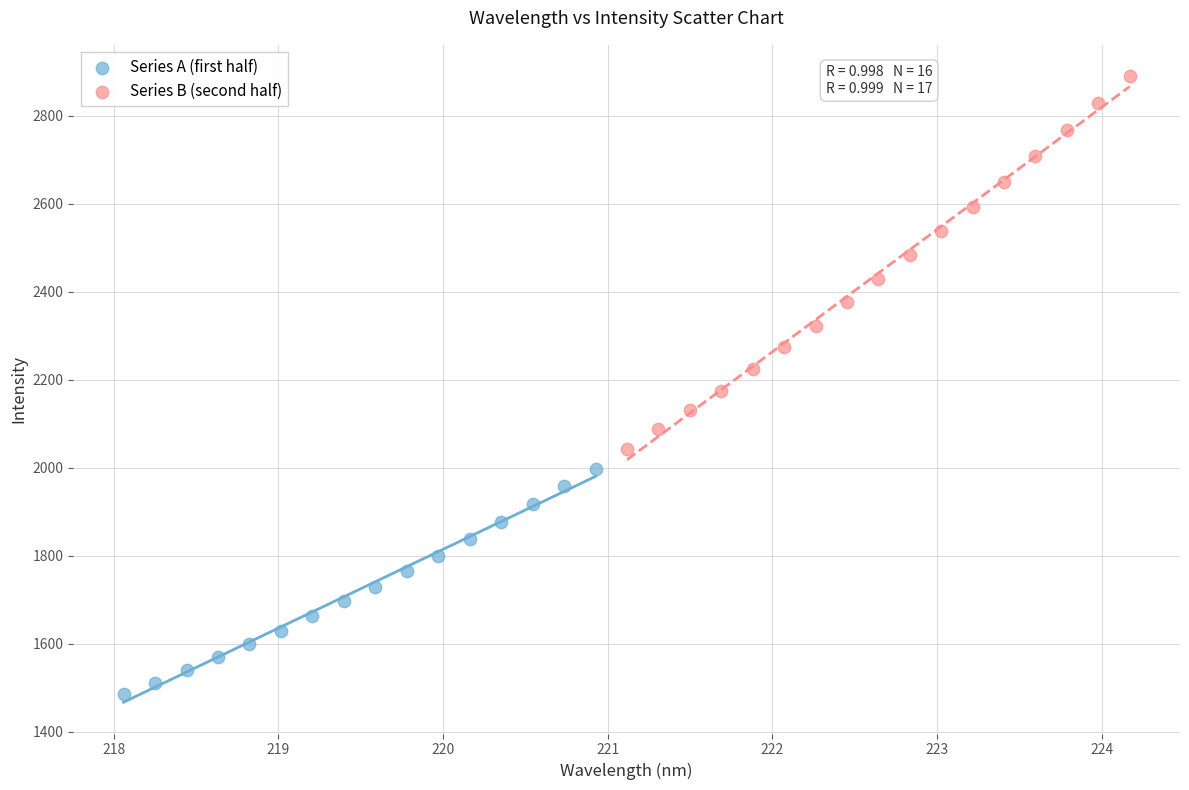

Which series has the widest spread of Y values?

Series B (second half)